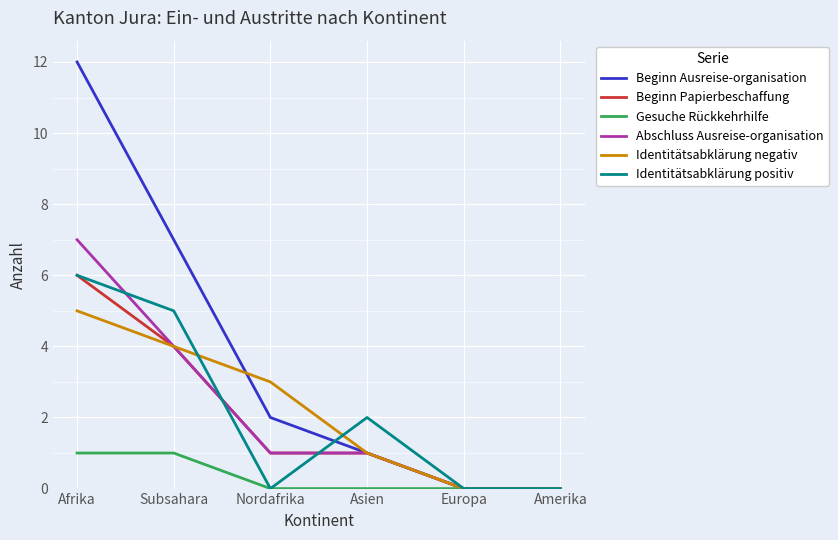

Between Afrika and Subsahara, which series saw the biggest shift?

Beginn Ausreise-organisation